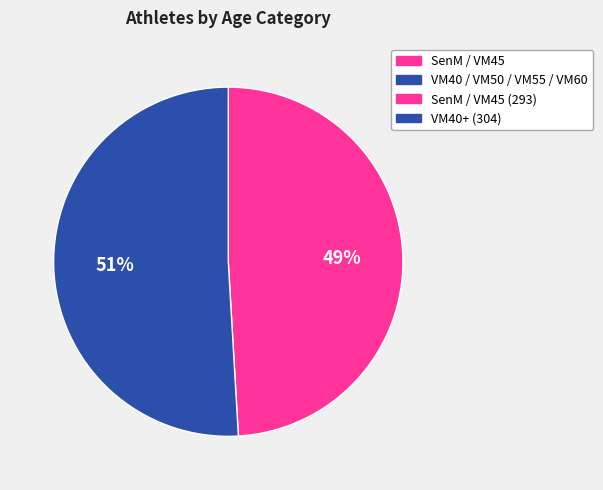

True or false: VM60 accounts for 5% of the total.

True